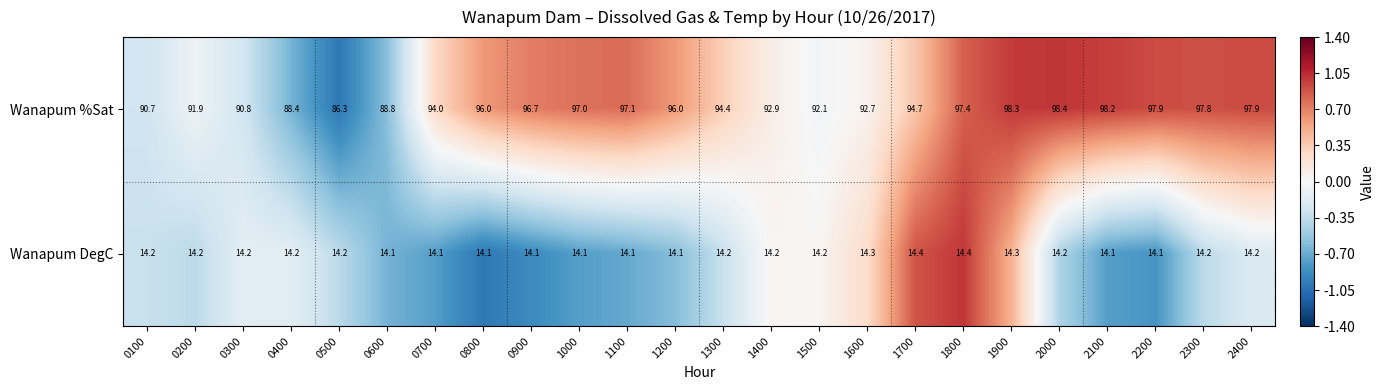

How many series are shown in this chart?

2